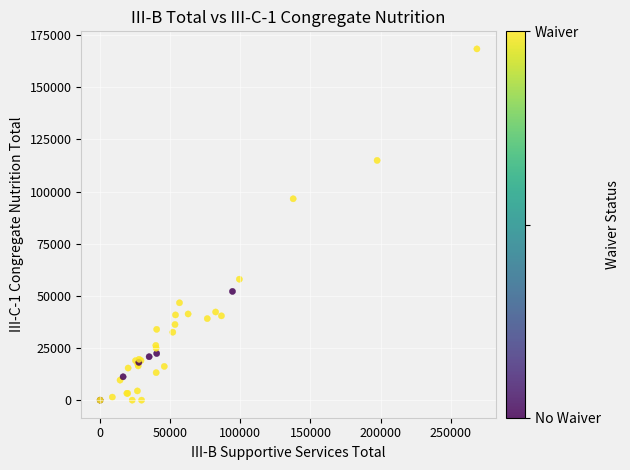

What Y value in the scatter plot is closest to 84195?

96548